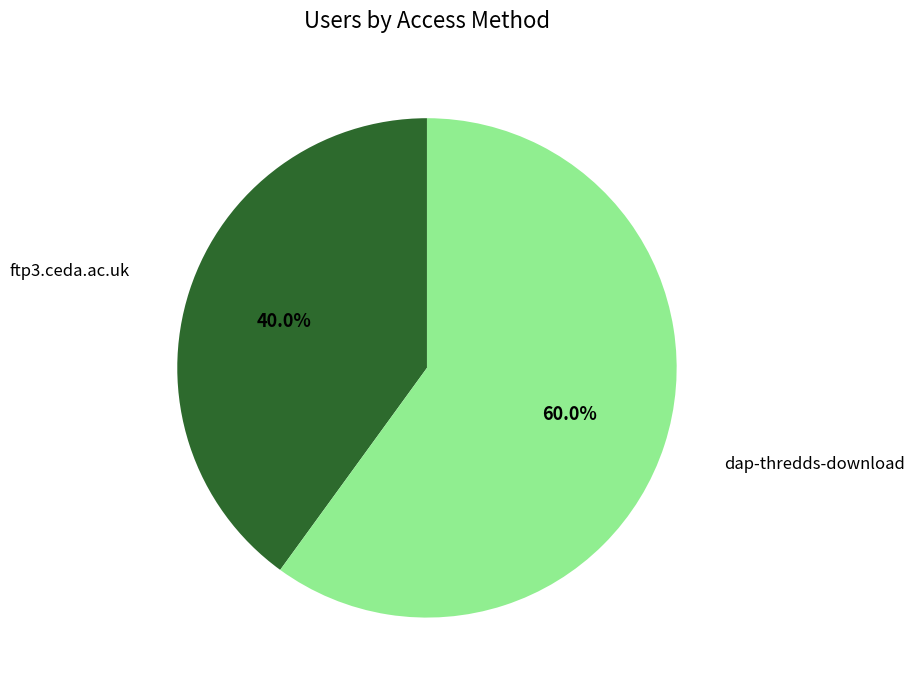

Does any single category account for the majority?

Yes